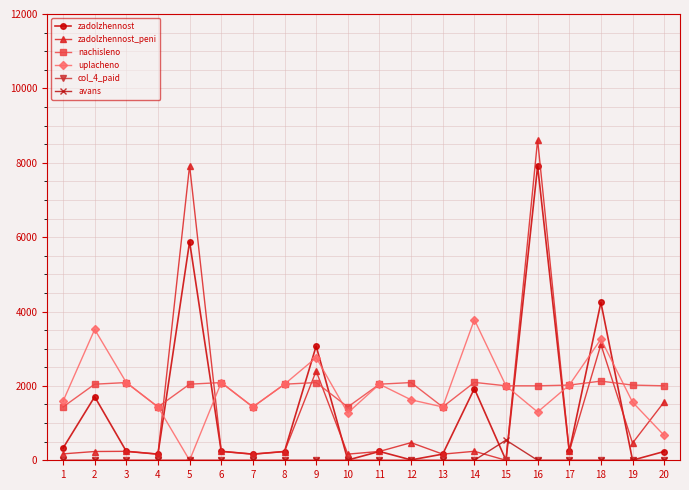

Is it true that zadolzhennost equals 240.8 at 6?

True